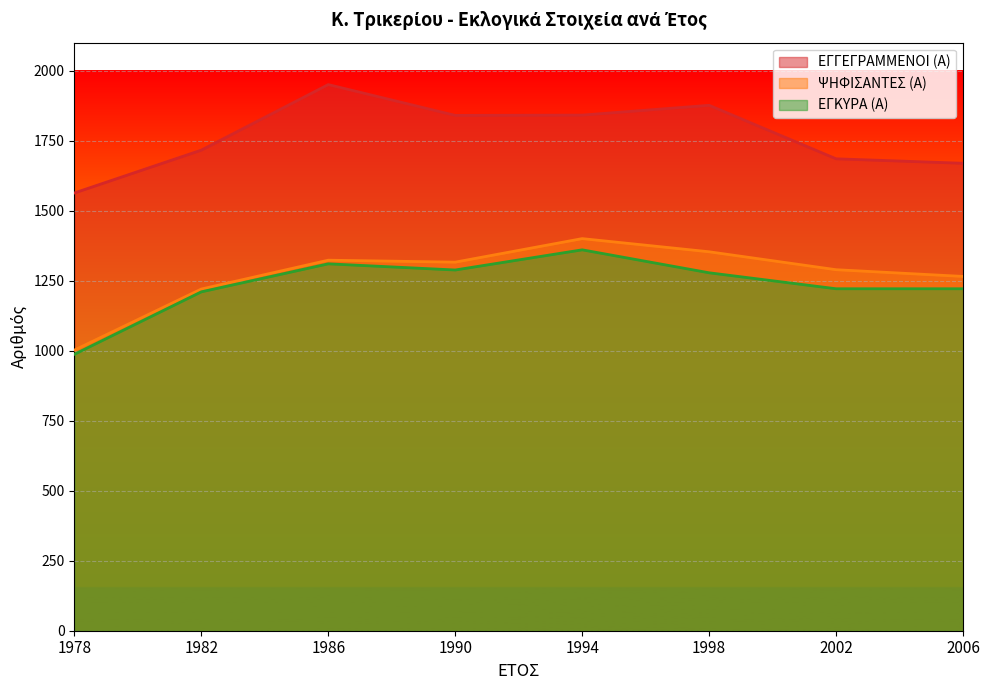

At 1990, list the series in order from smallest to largest.

ΕΓΚΥΡΑ (Α), ΨΗΦΙΣΑΝΤΕΣ (Α), ΕΓΓΕΓΡΑΜΜΕΝΟΙ (Α)